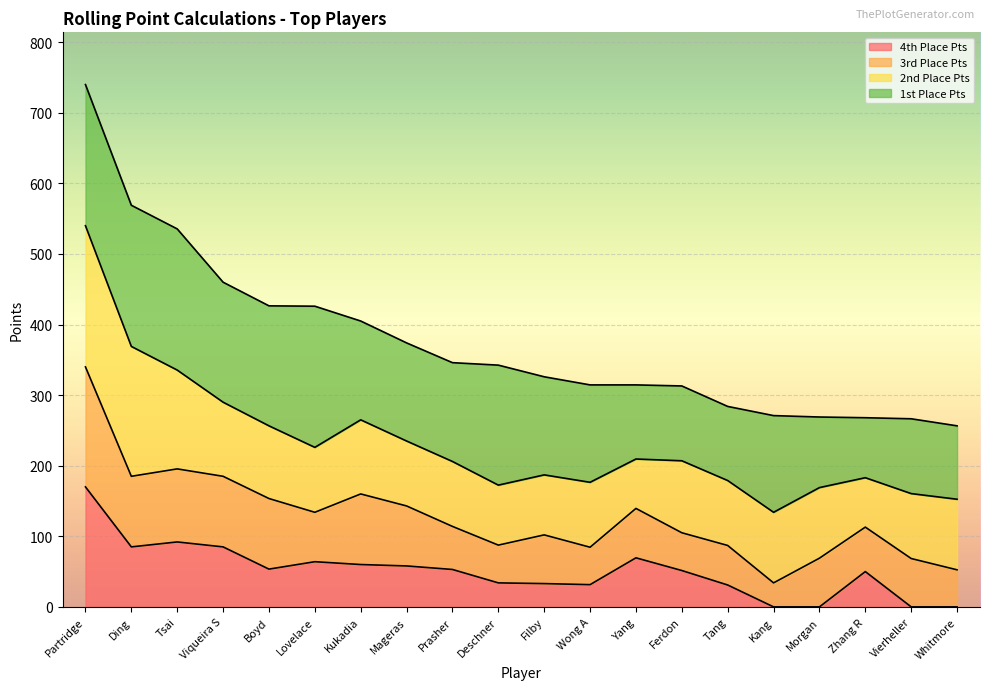

Is the value of Rolling Total at Kukadia greater than the value of 1st Place Pts at Morgan?

Yes